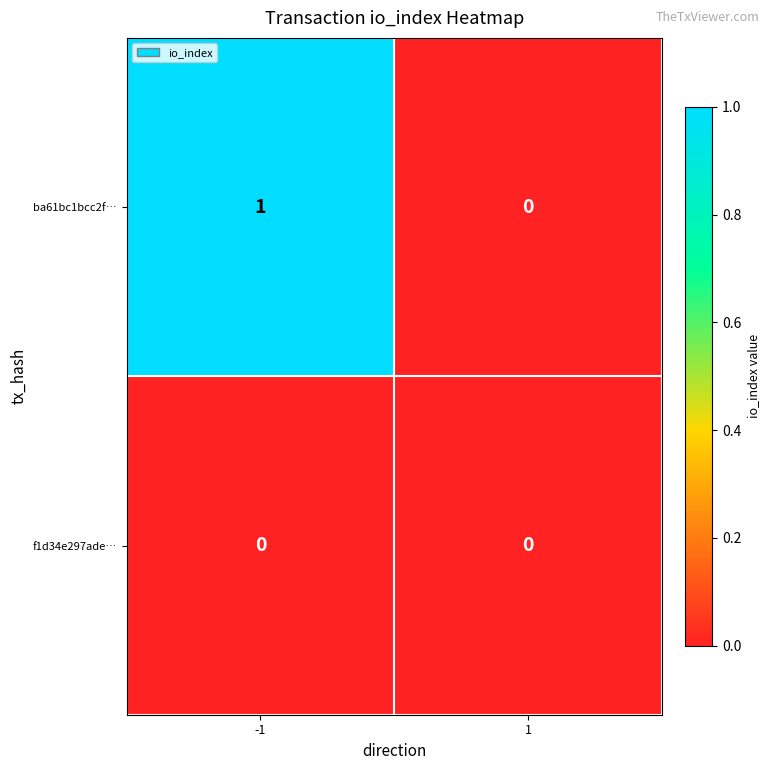

How many data points does each series have?

2